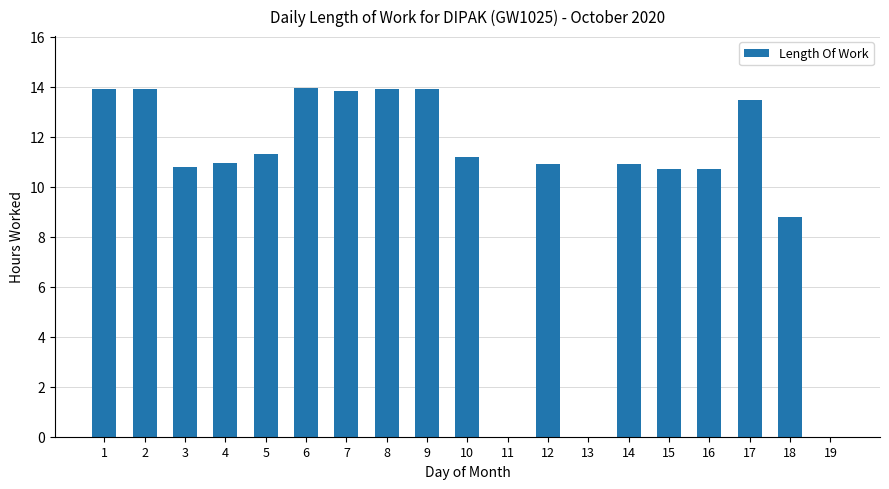

What is the change in value from 3 to 18?

-2.0